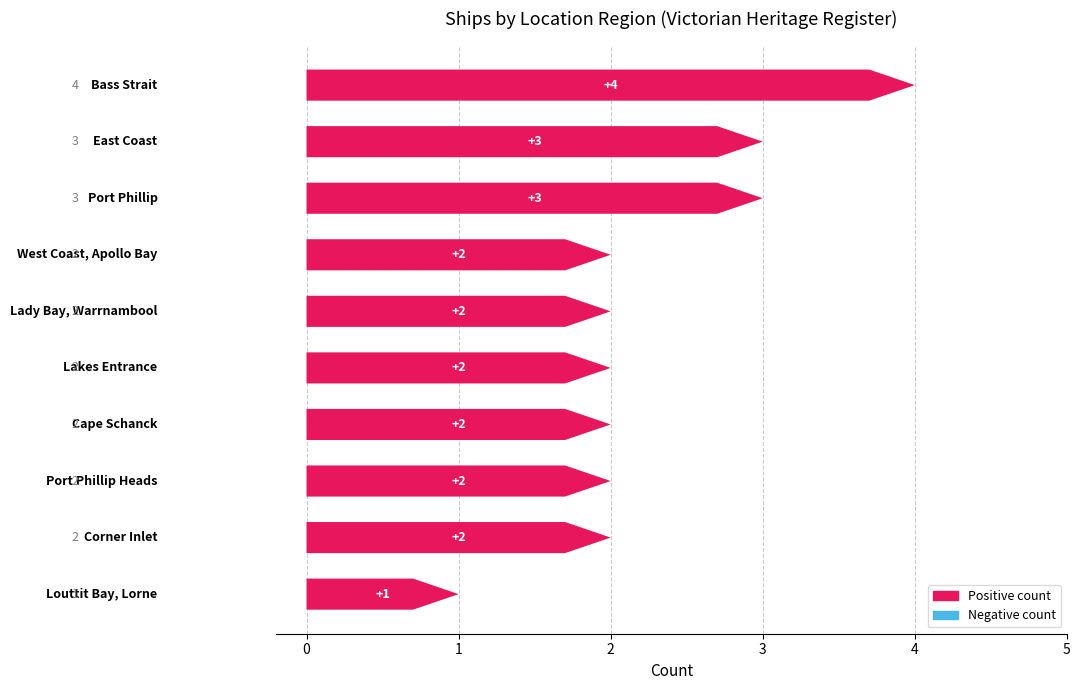

Reading left to right, extract all data points from this chart.

4	3	3	2	2	2	2	2	2	1